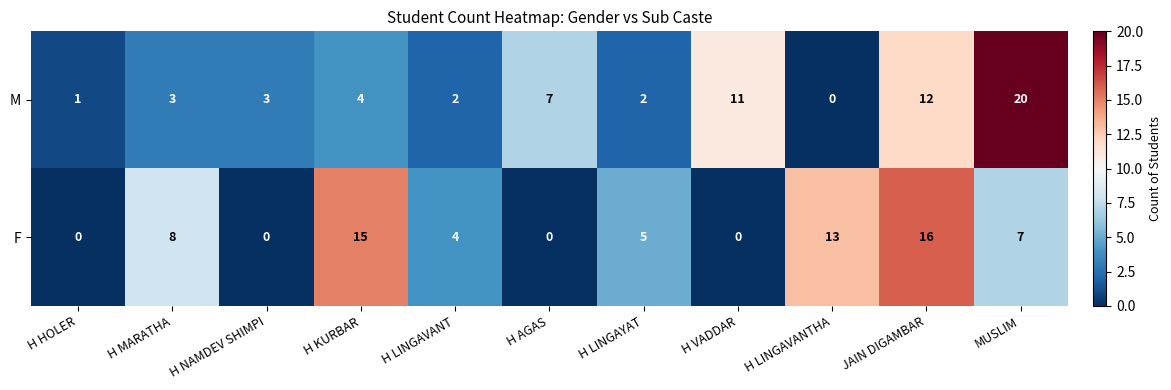

Count the F values in the range 0 to 13.

9